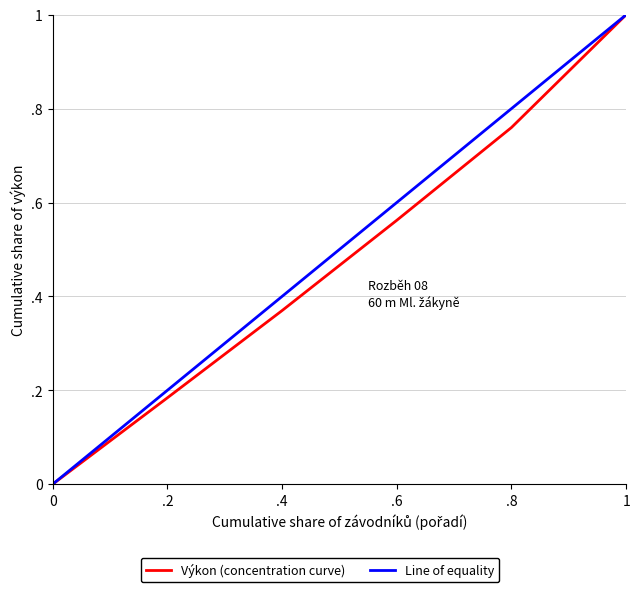

True or false: Line of equality and Výkon (concentration curve) intersect in this chart.

False